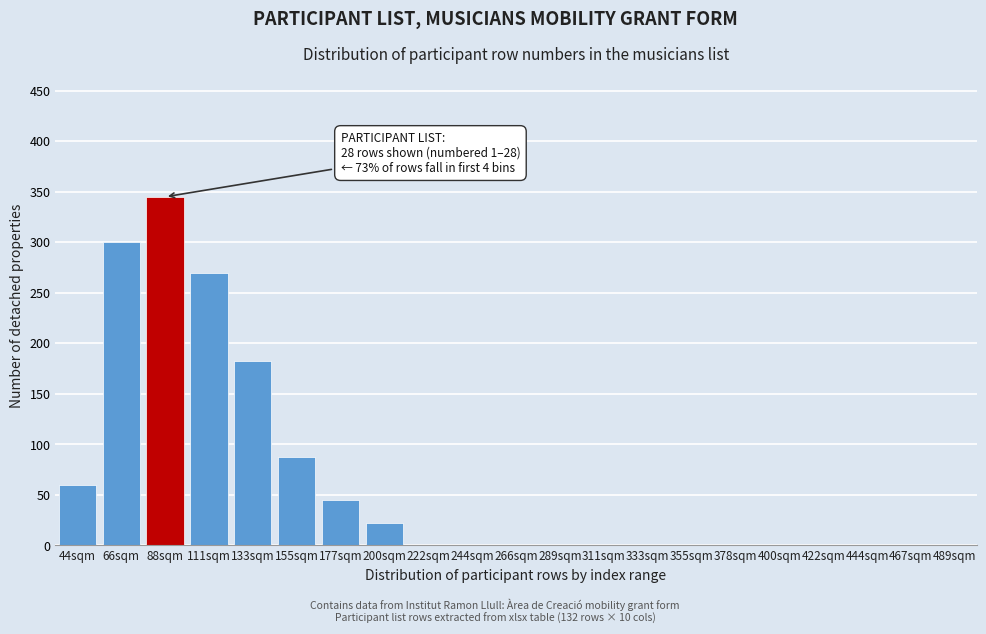

Reading left to right, extract all data points from this chart.

44sqm=60	66sqm=300	88sqm=345	111sqm=270	133sqm=183	155sqm=88	177sqm=45	200sqm=22	222sqm=0	244sqm=0	266sqm=0	289sqm=0	311sqm=0	333sqm=0	355sqm=0	378sqm=0	400sqm=0	422sqm=0	444sqm=0	467sqm=0	489sqm=0